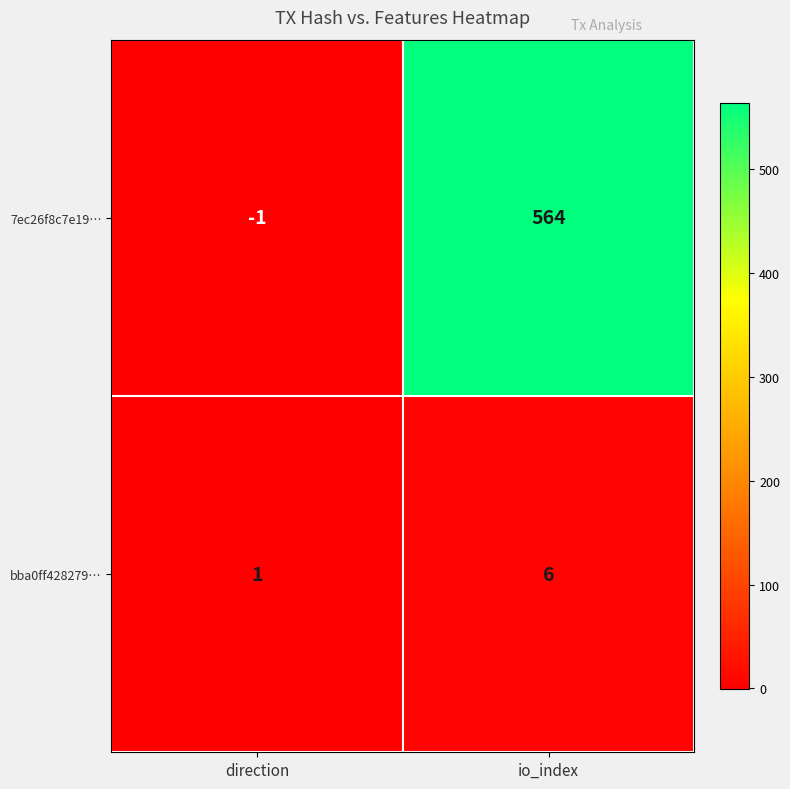

What is the difference between the maximum and minimum values in the bba0ff428279… series?

5